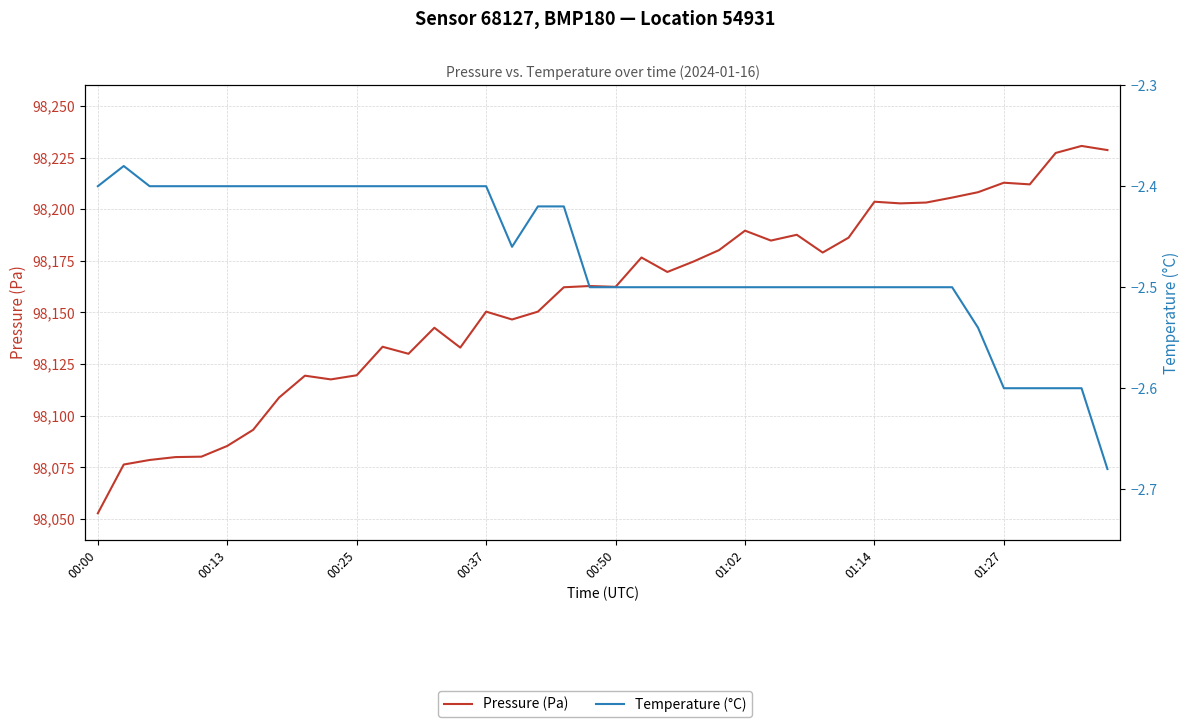

True or false: Temperature (°C) and Pressure (Pa) cross at least once.

False